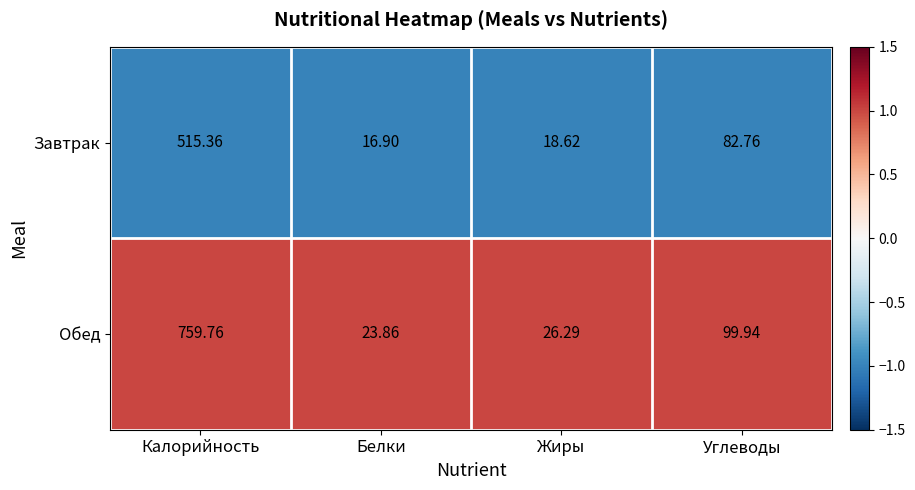

Which label corresponds to the largest value in the chart?

Калорийность